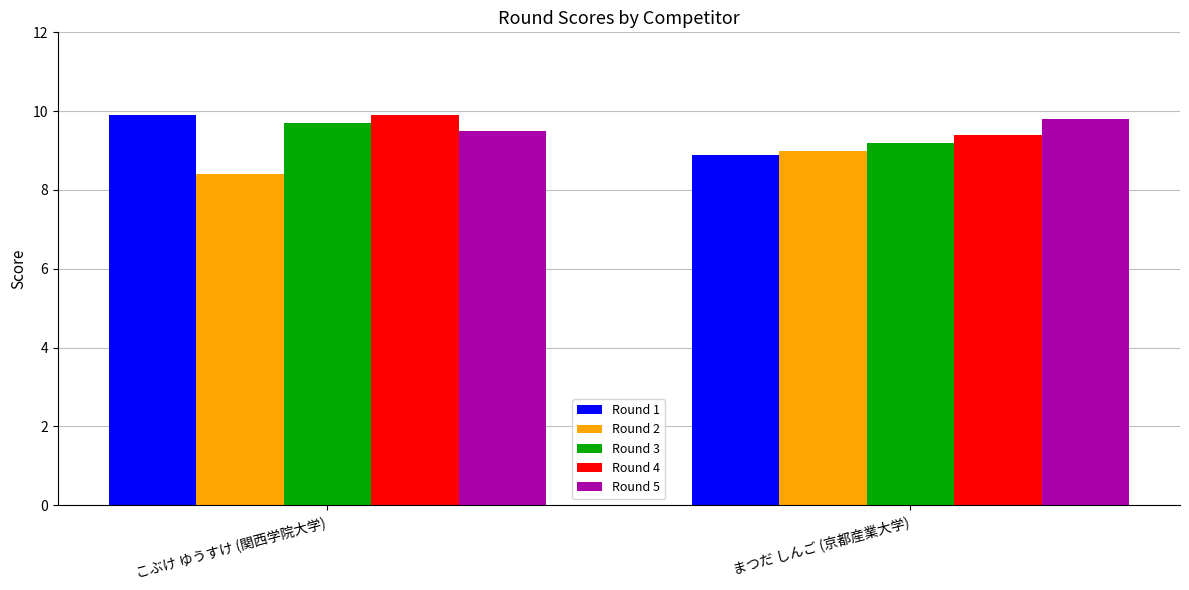

What is the difference between the Round 5 values at まつだ しんご (京都産業大学) and こぶけ ゆうすけ (関西学院大学)?

0.3